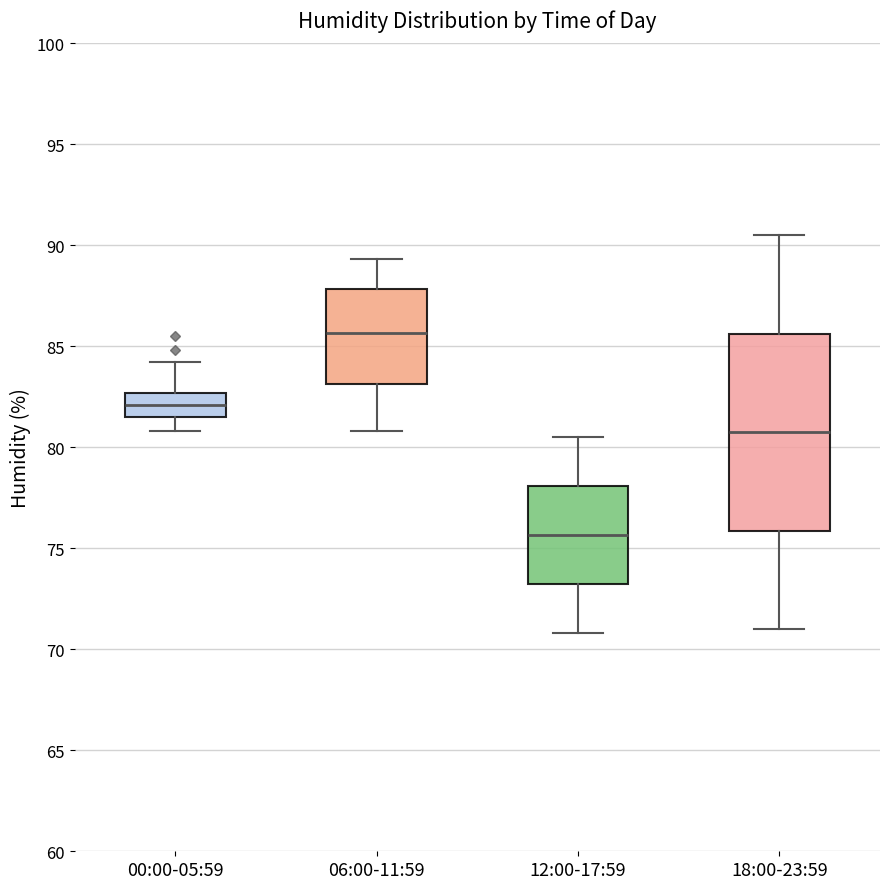

Which box is the tallest, from its lower edge to its upper edge?

18:00-23:59